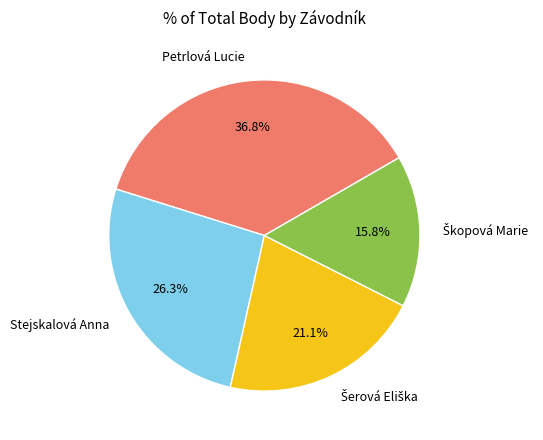

Between Petrlová Lucie and Stejskalová Anna, which is larger?

Petrlová Lucie